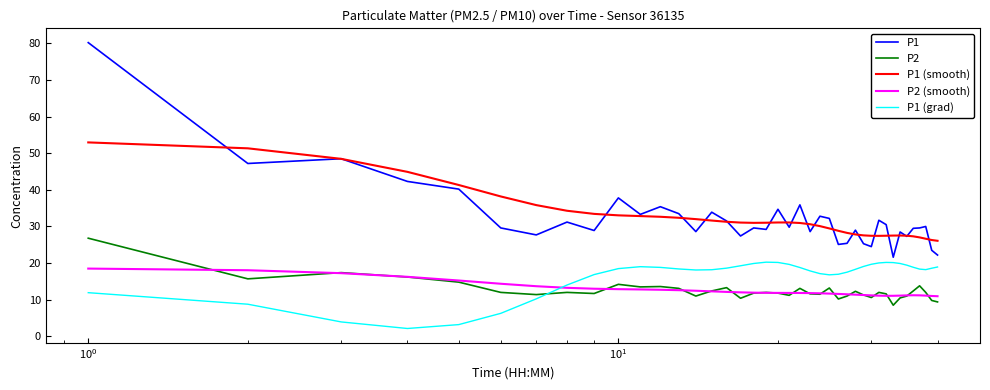

After their last crossing, which series has the higher values: P1 (smooth) or P1?

P1 (smooth)